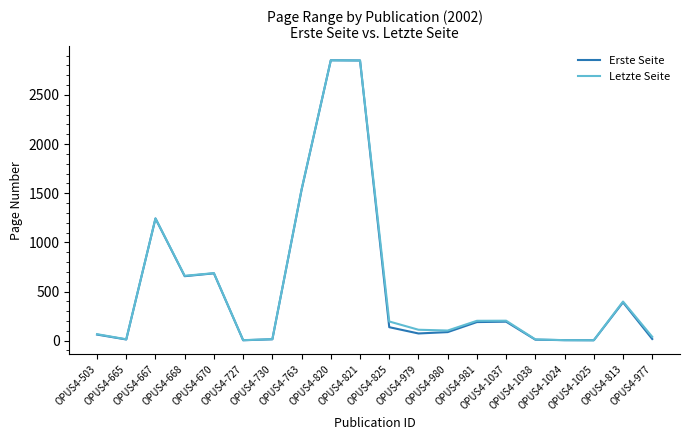

What is the difference between the Letzte Seite values at OPUS4-670 and OPUS4-981?

485